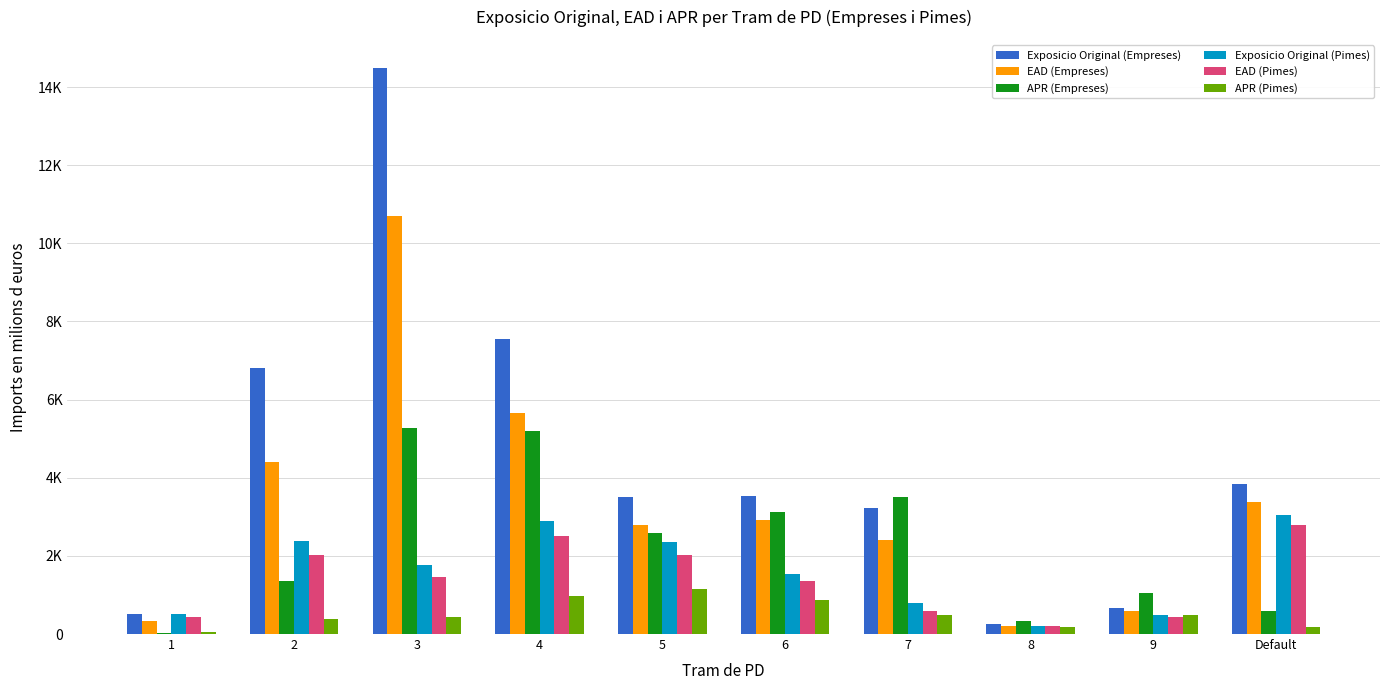

Are the bars grouped side by side (vs. stacked)?

Yes